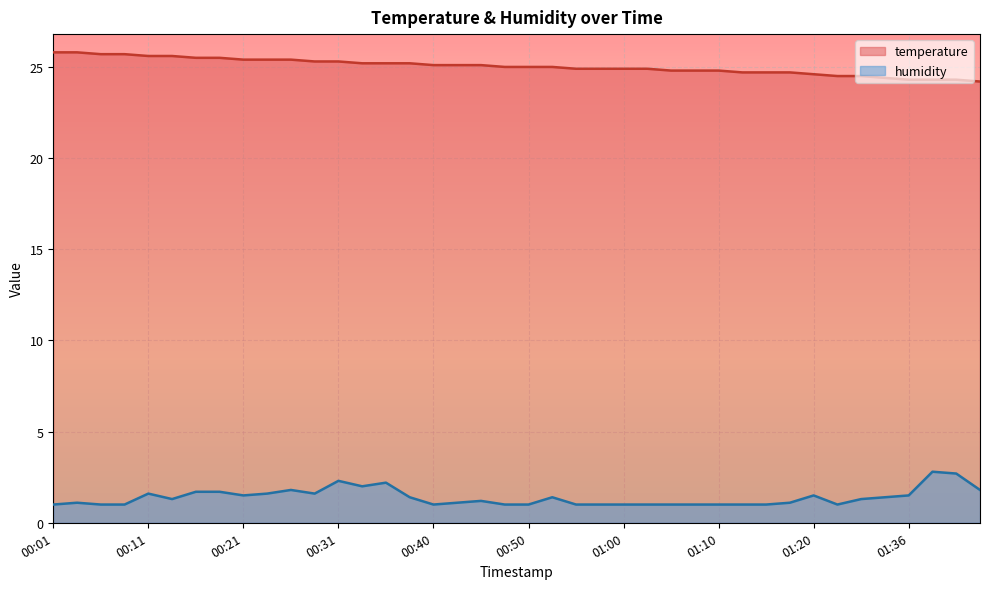

The value of temperature at 00:18 is 25.5. True or false?

True